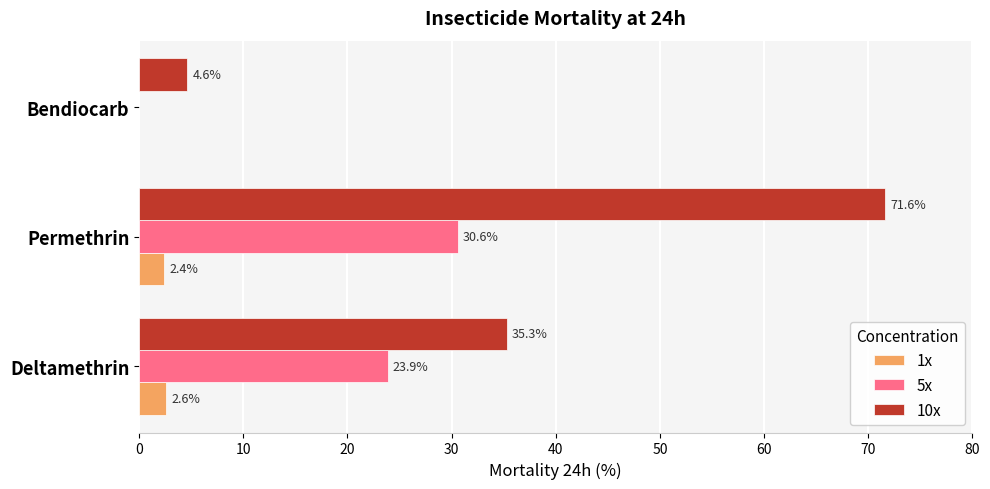

At which category is the sum across all series the highest?

Permethrin